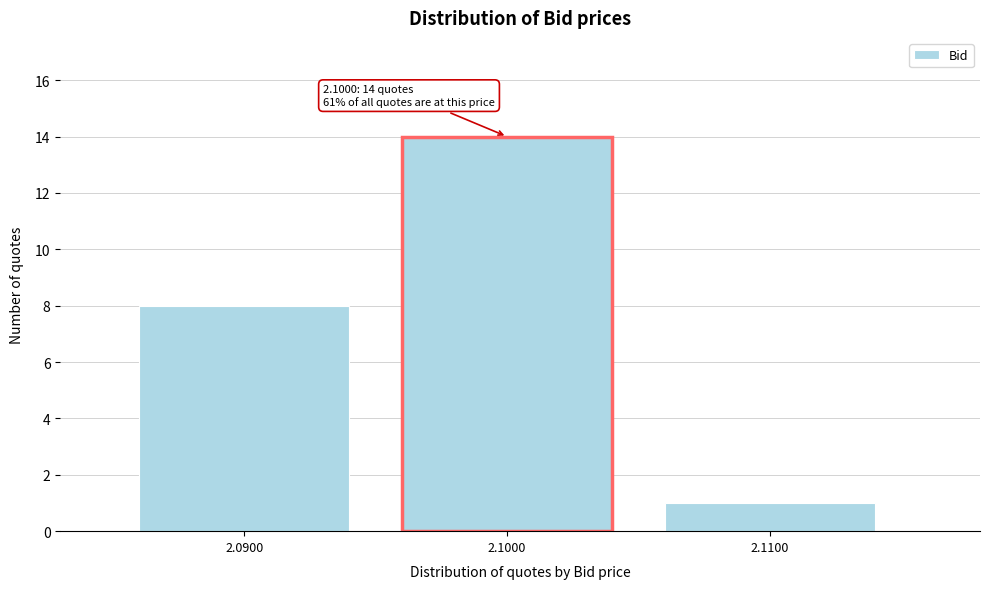

Reading left to right, extract all data points from this chart.

8	14	1